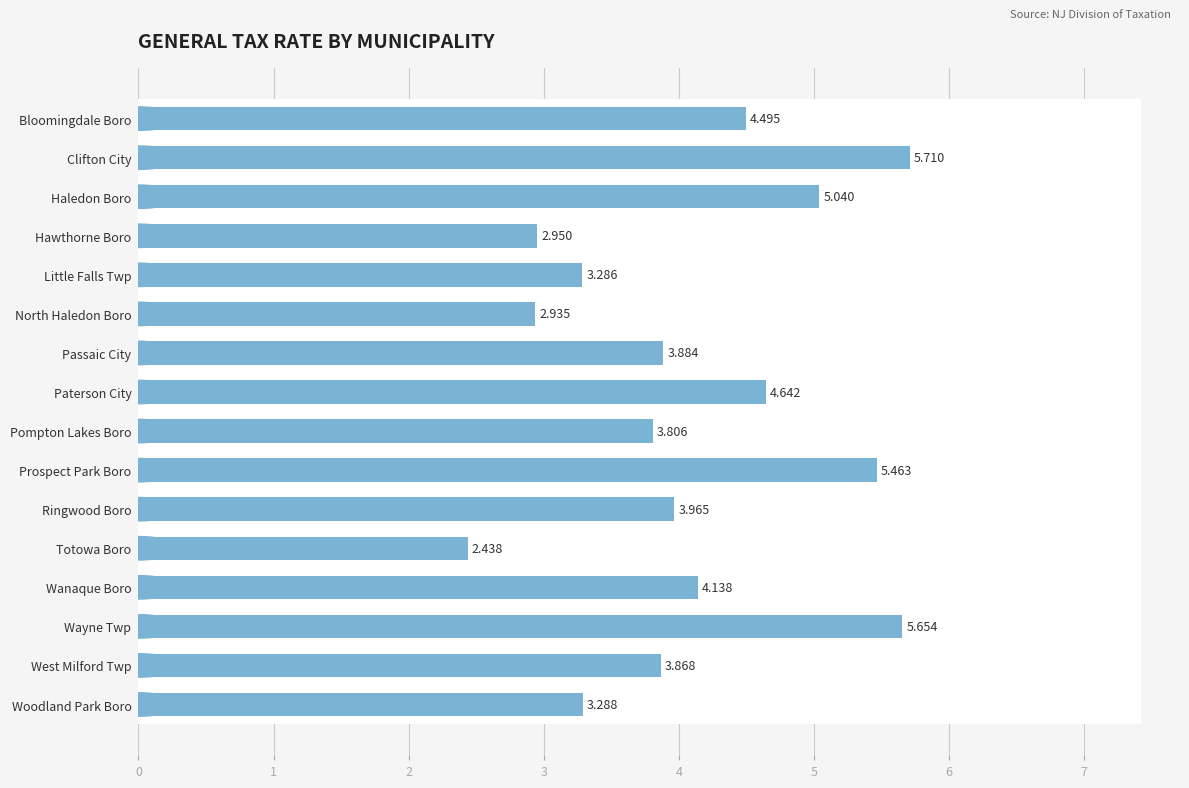

How many data points does each series have?

16